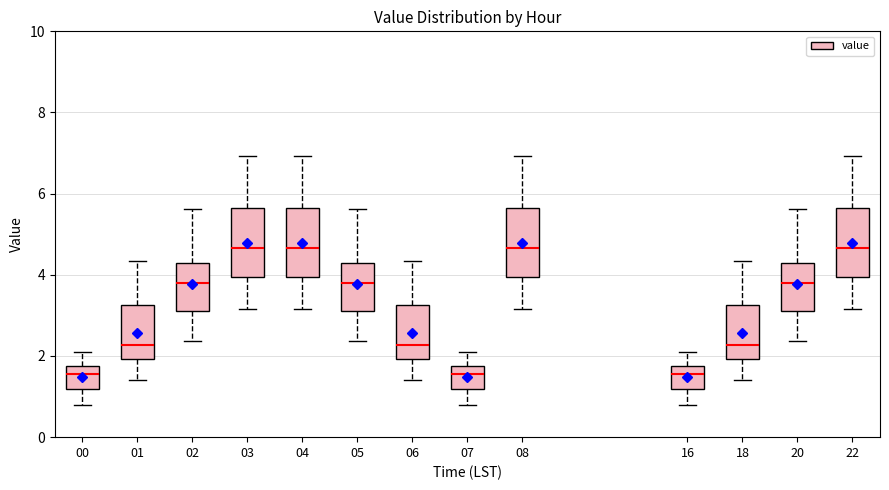

Where does the upper whisker of the box at x = 07 end on the y-axis? The values are not printed on the chart, so give them approximately, as read against the axis.

2.2